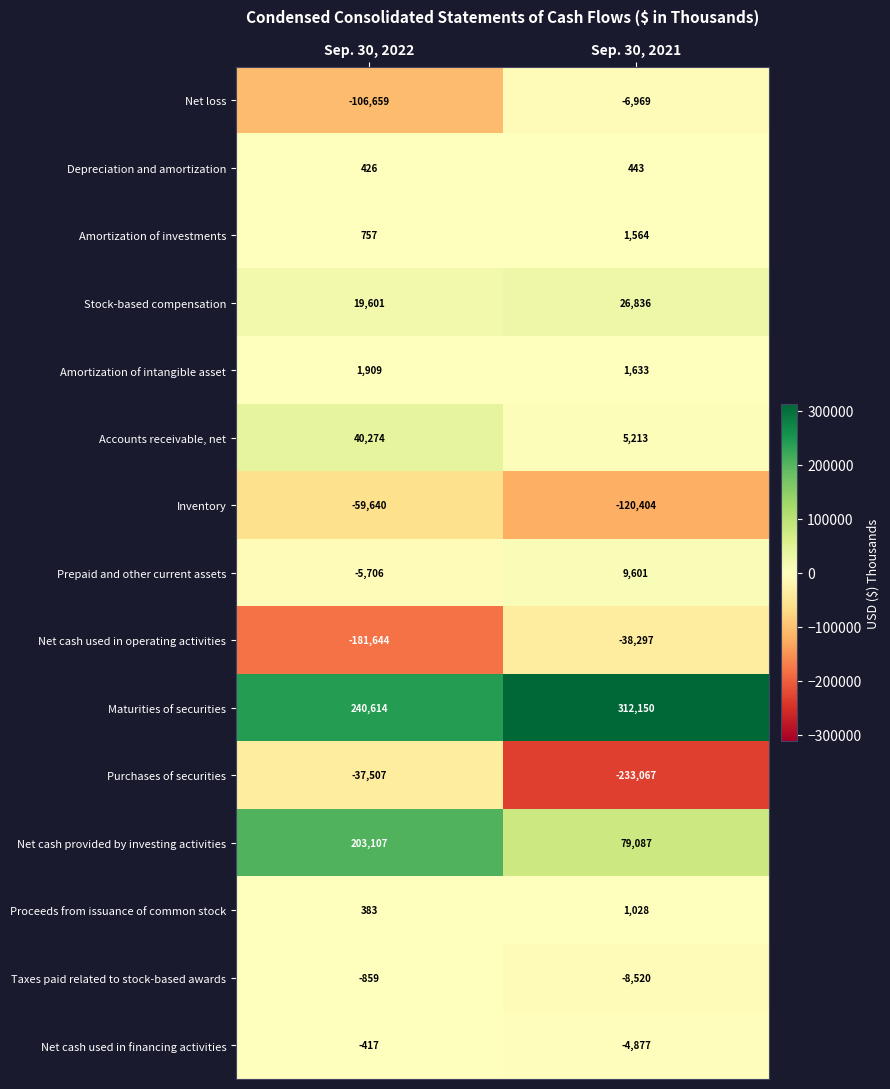

Reading left to right, extract all data points from this chart.

Net loss: Sep. 30, 2022=-106659	Sep. 30, 2021=-6969
Depreciation and amortization: Sep. 30, 2022=426	Sep. 30, 2021=443
Amortization of investments: Sep. 30, 2022=757	Sep. 30, 2021=1564
Stock-based compensation: Sep. 30, 2022=19601	Sep. 30, 2021=26836
Amortization of intangible asset: Sep. 30, 2022=1909	Sep. 30, 2021=1633
Accounts receivable, net: Sep. 30, 2022=40274	Sep. 30, 2021=5213
Inventory: Sep. 30, 2022=-59640	Sep. 30, 2021=-120404
Prepaid and other current assets: Sep. 30, 2022=-5706	Sep. 30, 2021=9601
Net cash used in operating activities: Sep. 30, 2022=-181644	Sep. 30, 2021=-38297
Maturities of securities: Sep. 30, 2022=240614	Sep. 30, 2021=312150
Purchases of securities: Sep. 30, 2022=-37507	Sep. 30, 2021=-233067
Net cash provided by investing activities: Sep. 30, 2022=203107	Sep. 30, 2021=79087
Proceeds from issuance of common stock: Sep. 30, 2022=383	Sep. 30, 2021=1028
Taxes paid related to stock-based awards: Sep. 30, 2022=-859	Sep. 30, 2021=-8520
Net cash used in financing activities: Sep. 30, 2022=-417	Sep. 30, 2021=-4877